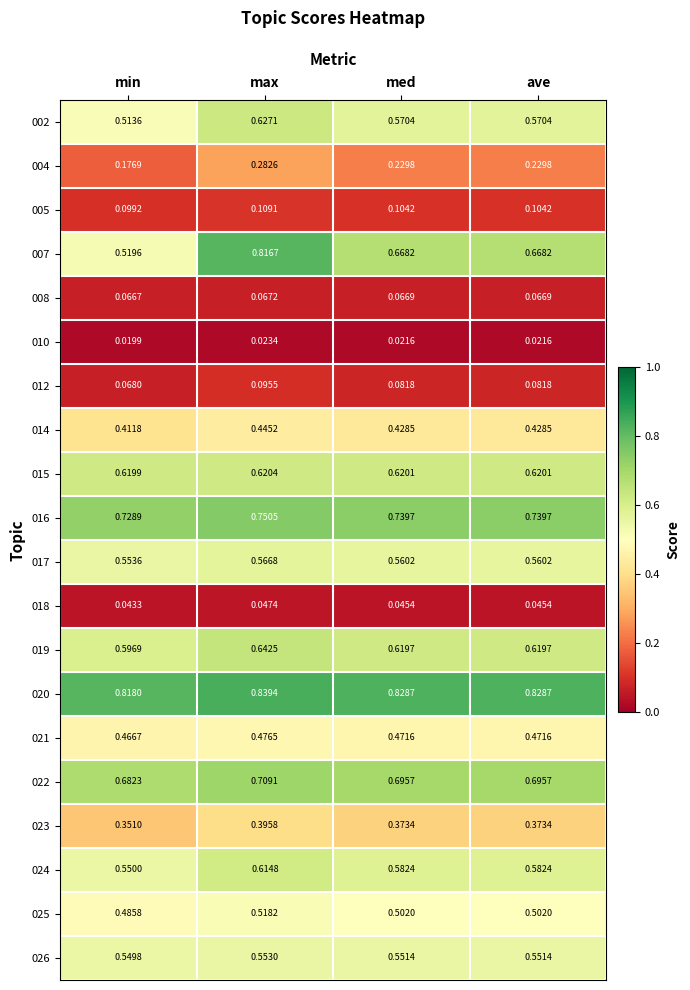

Which category has the highest value across all series?

max